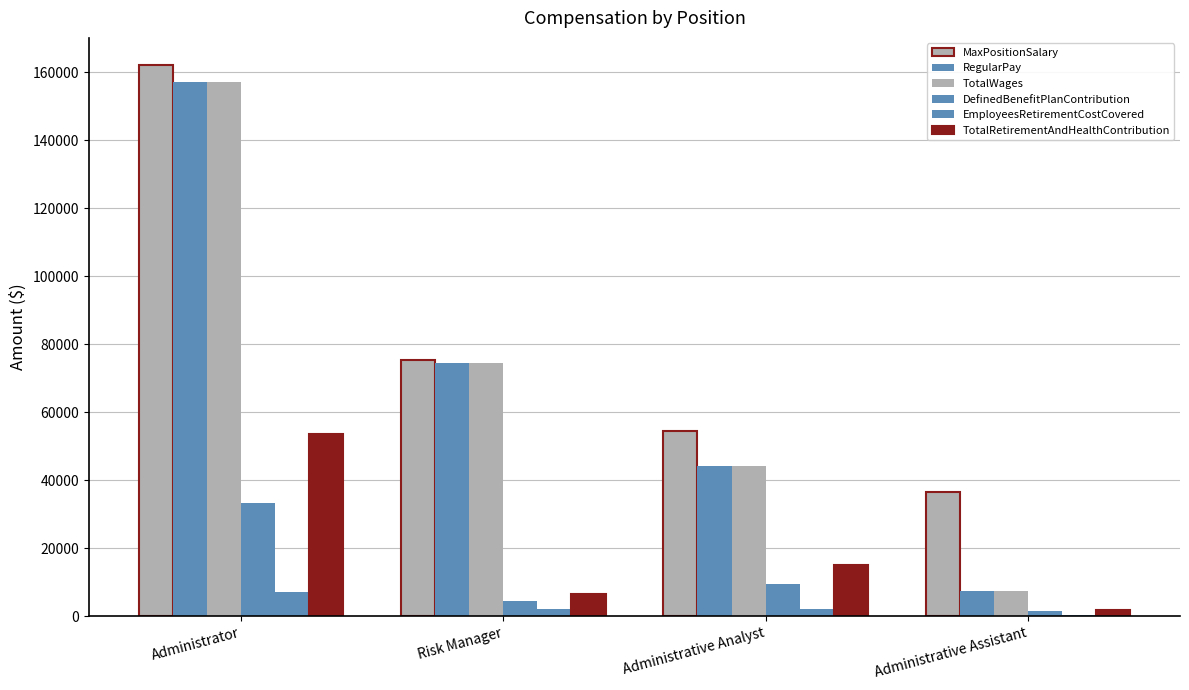

Are the bars horizontal?

No